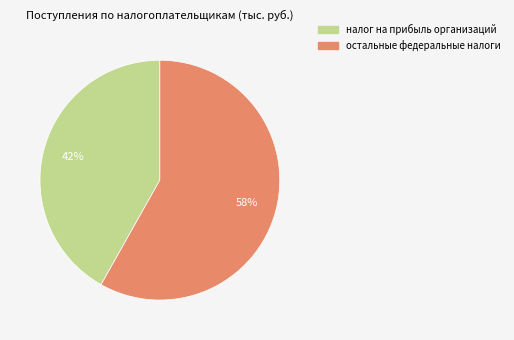

Which category accounts for the majority?

остальные федеральные налоги